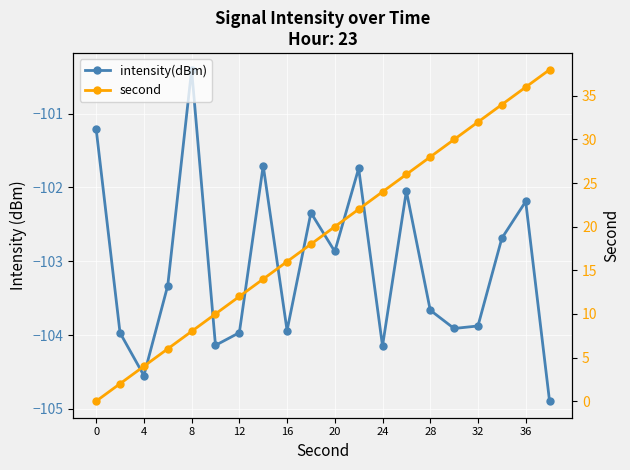

What is the lowest value of the intensity(dBm) series?

-104.9